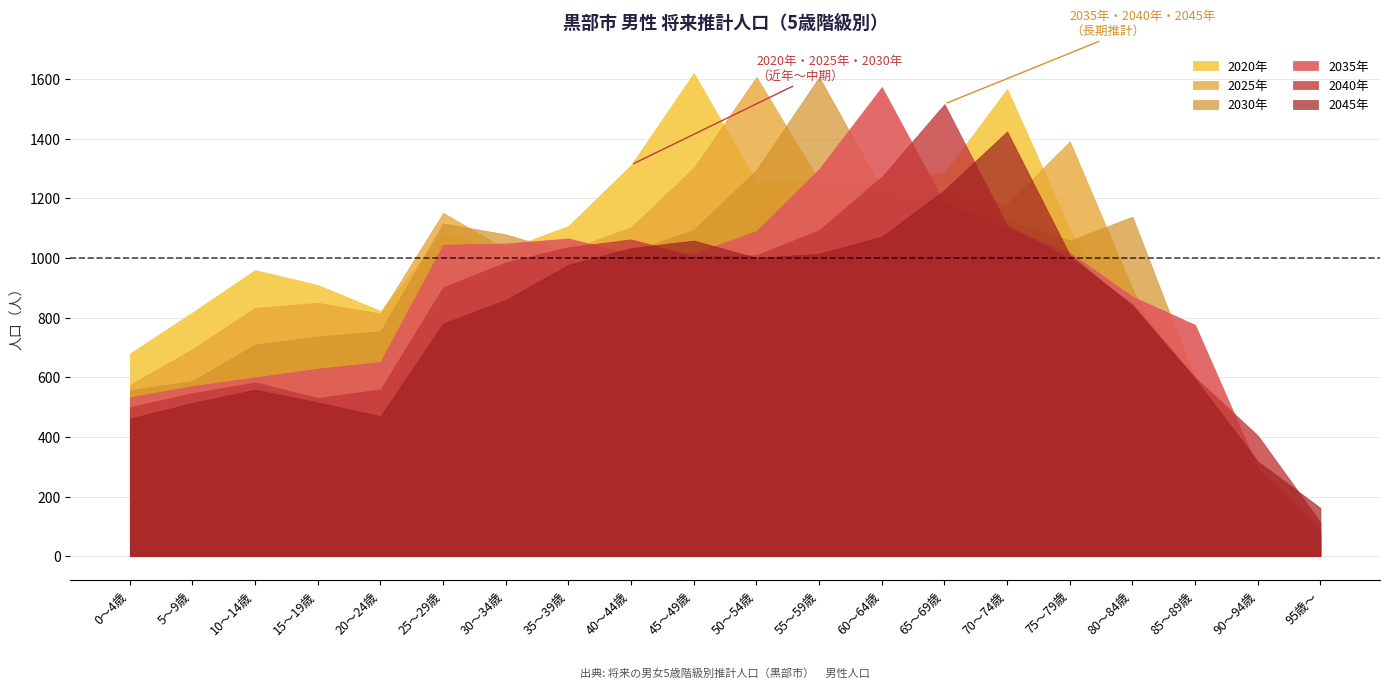

Reading right to left, transcribe all the data shown in this chart.

2020年: 95歳～=36	90～94歳=204	85～89歳=445	80～84歳=745	75～79歳=1098	70～74歳=1568	65～69歳=1286	60～64歳=1270	55～59歳=1260	50～54歳=1256	45～49歳=1621	40～44歳=1313	35～39歳=1108	30～34歳=1030	25～29歳=1083	20～24歳=823	15～19歳=910	10～14歳=960	5～9歳=818	0～4歳=680
2025年: 95歳～=63	90～94歳=205	85～89歳=488	80～84歳=897	75～79歳=1392	70～74歳=1181	65～69歳=1214	60～64歳=1230	55～59歳=1259	50～54歳=1608	45～49歳=1303	40～44歳=1104	35～39歳=1027	30～34歳=1030	25～29歳=1152	20～24歳=814	15～19歳=850	10～14歳=833	5～9歳=695	0～4歳=574
2030年: 95歳～=74	90～94歳=237	85～89歳=594	80～84歳=1139	75～79歳=1059	70～74歳=1129	65～69歳=1180	60～64歳=1230	55～59歳=1608	50～54歳=1296	45～49歳=1095	40～44歳=1022	35～39歳=1017	30～34歳=1080	25～29歳=1116	20～24歳=755	15～19歳=737	10～14歳=710	5～9歳=588	0～4歳=557
2035年: 95歳～=88	90～94歳=297	85～89歳=776	80～84歳=871	75～79歳=1018	70～74歳=1101	65～69歳=1184	60～64歳=1574	55～59歳=1299	50～54歳=1091	45～49歳=1015	40～44歳=1013	35～39歳=1066	30～34歳=1049	25～29歳=1045	20～24歳=652	15～19歳=629	10～14歳=600	5～9歳=571	0～4歳=533
2040年: 95歳～=114	90～94歳=405	85～89歳=600	80～84歳=846	75～79歳=999	70～74歳=1109	65～69歳=1517	60～64歳=1273	55～59歳=1094	50～54歳=1010	45～49歳=1006	40～44歳=1063	35～39歳=1037	30～34歳=986	25～29歳=902	20～24歳=560	15～19歳=531	10～14歳=583	5～9歳=547	0～4歳=500
2045年: 95歳～=162	90～94歳=318	85～89歳=595	80～84歳=840	75～79歳=1011	70～74歳=1425	65～69歳=1229	60～64歳=1072	55～59歳=1015	50～54歳=1001	45～49歳=1059	40～44歳=1034	35～39歳=978	30～34歳=860	25～29歳=781	20～24歳=470	15～19歳=516	10～14歳=559	5～9歳=514	0～4歳=462